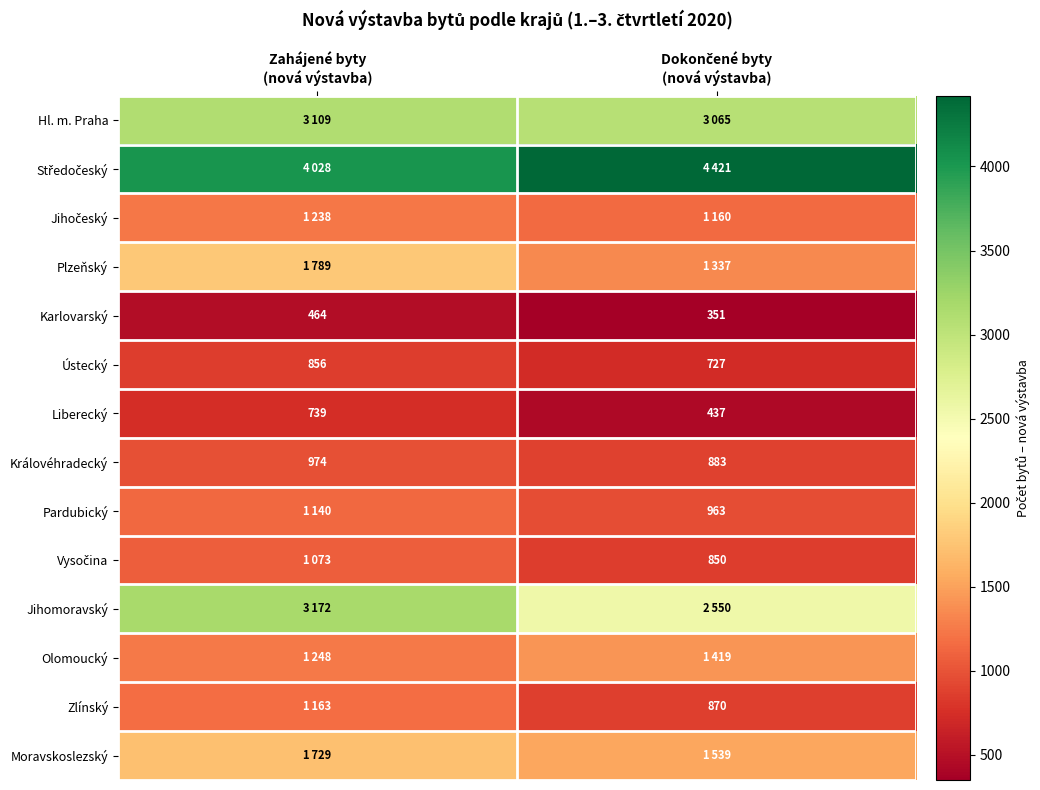

What is the maximum value for Karlovarský?

464